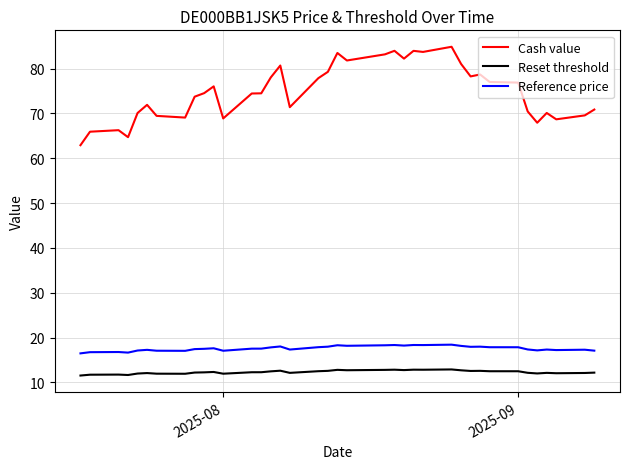

Rank the series by their maximum value, from highest to lowest.

Cash value, Reference price, Reset threshold